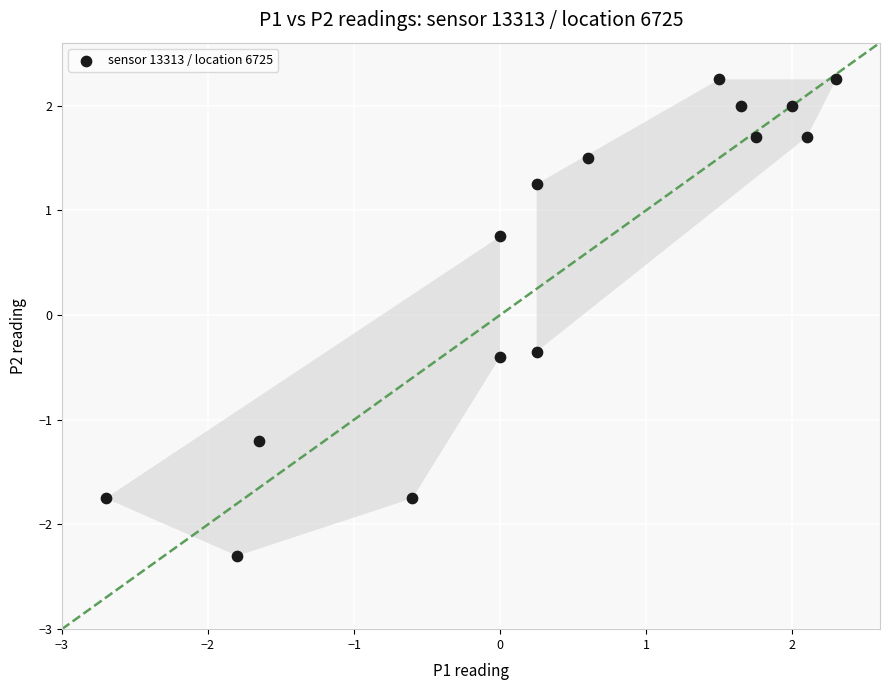

What is the range of X values (max minus min)?

5.0